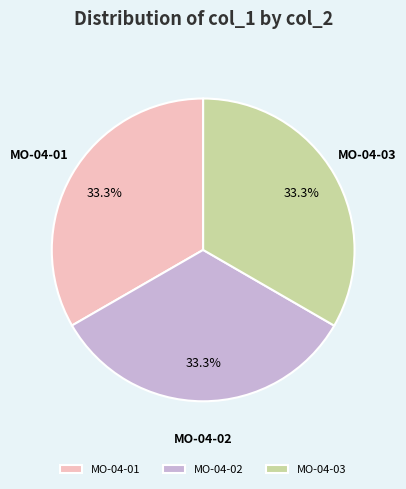

Approximately how many times larger is the value at MO-04-02 compared to MO-04-03?

1.0